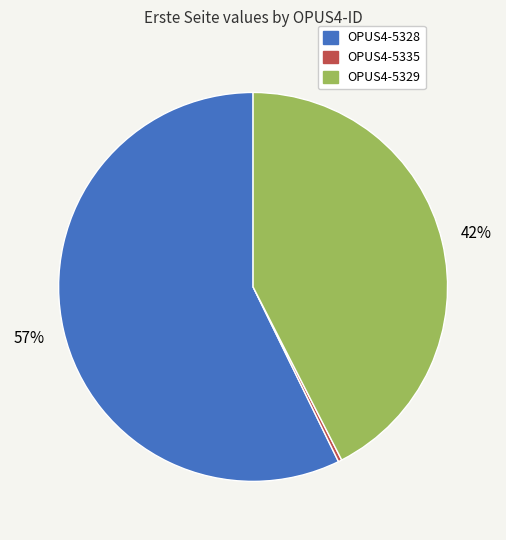

How many segments does this pie chart have?

3